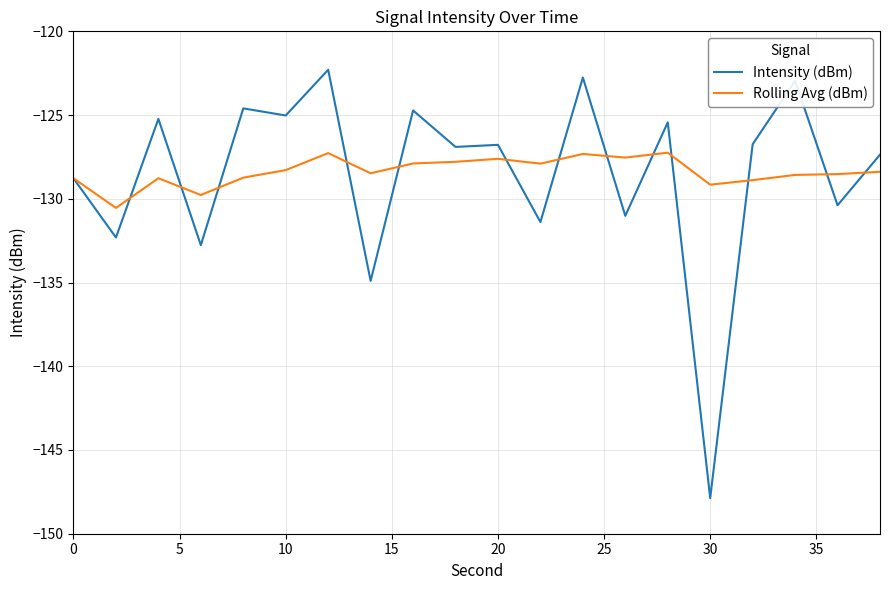

How many distinct data groups are displayed?

2